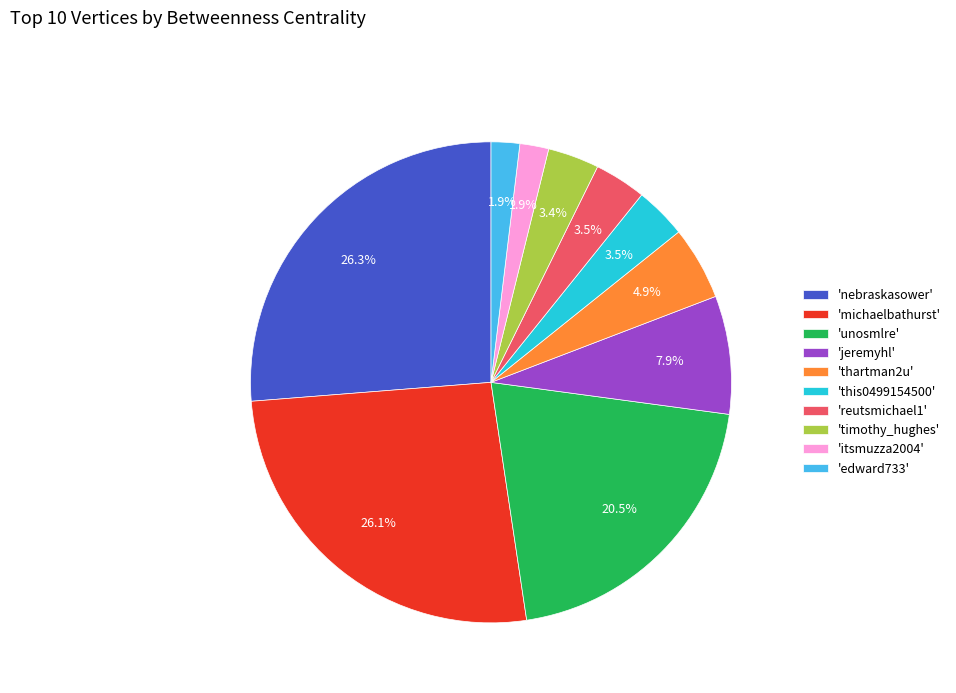

How much of the chart is everything except 'michaelbathurst'?

73.9%